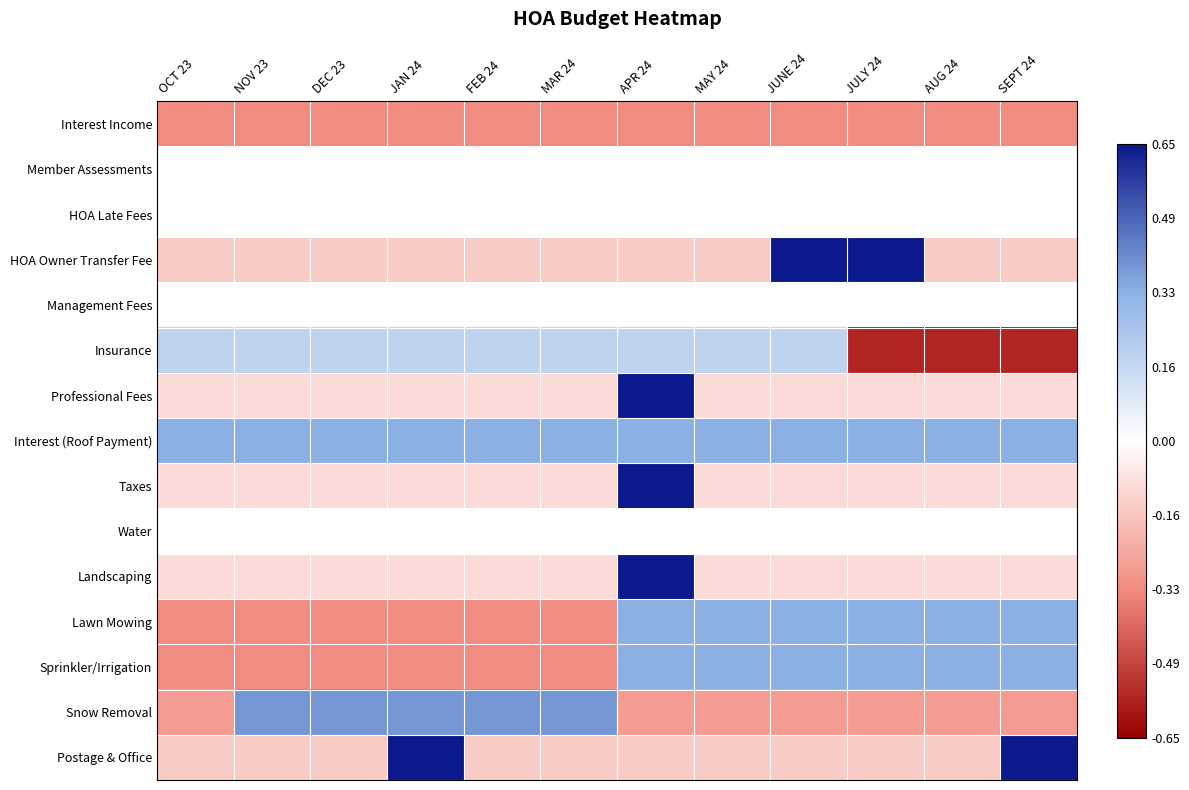

At which category does the chart reach its minimum across all series?

JULY 24